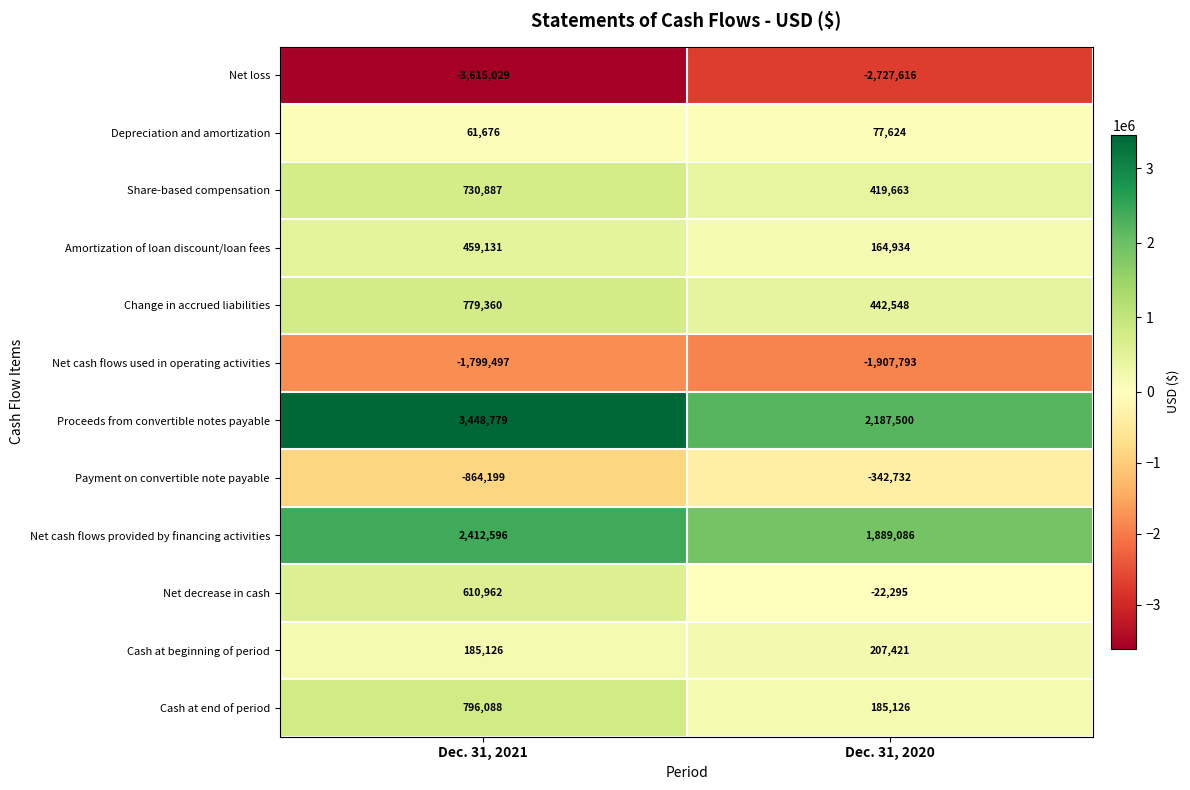

What value does the Share-based compensation series have at Dec. 31, 2020, to the nearest 50?

419650